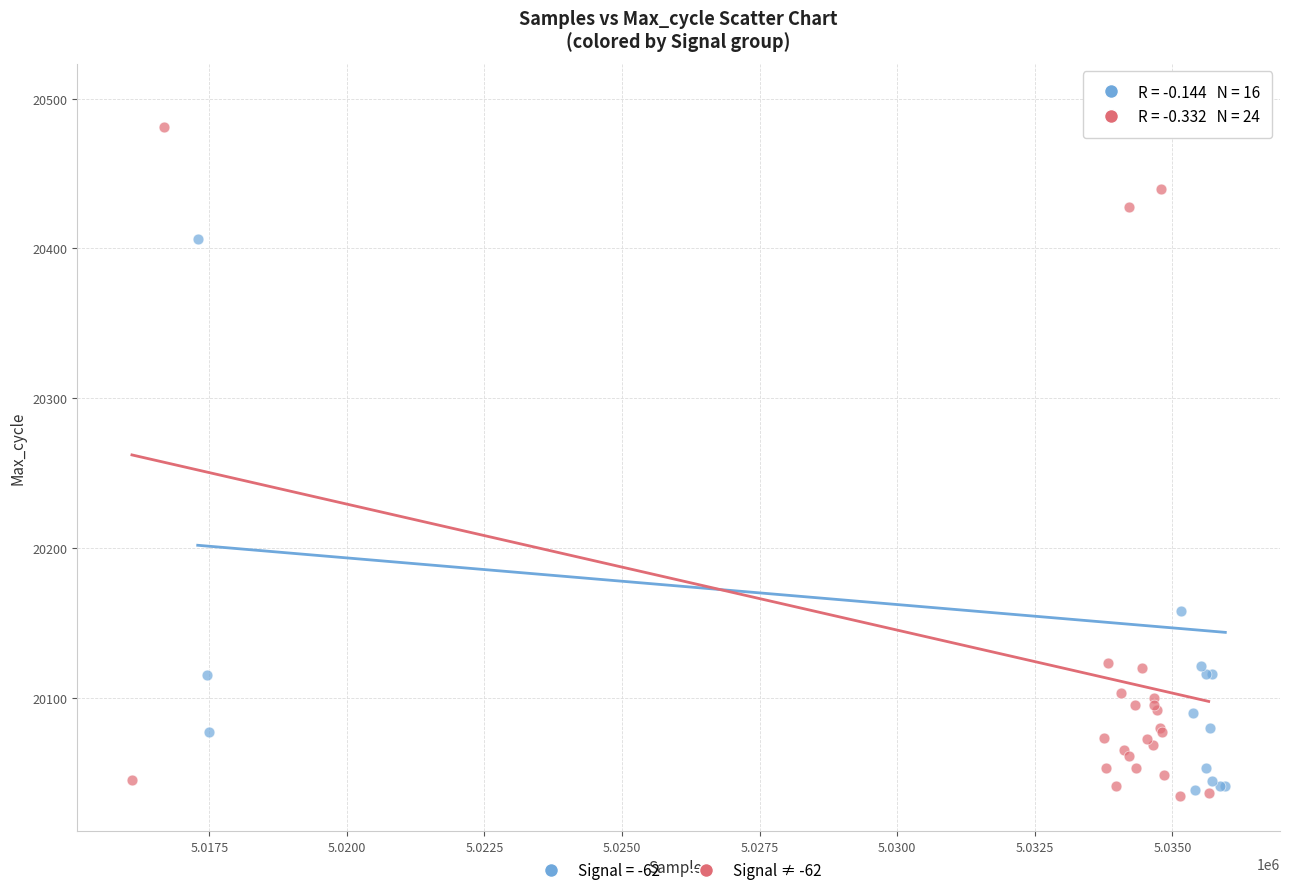

Which series has the widest spread of Y values?

Signal = -62